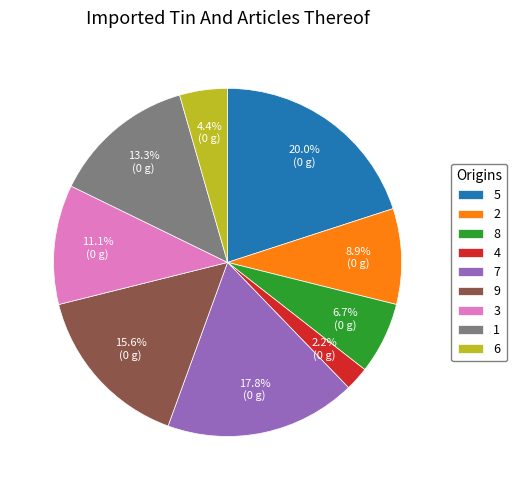

Which has a higher value, 7 or 3?

7